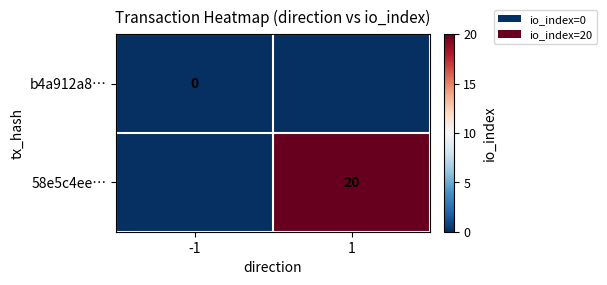

The value of 58e5c4ee… at 1 is 20. True or false?

True